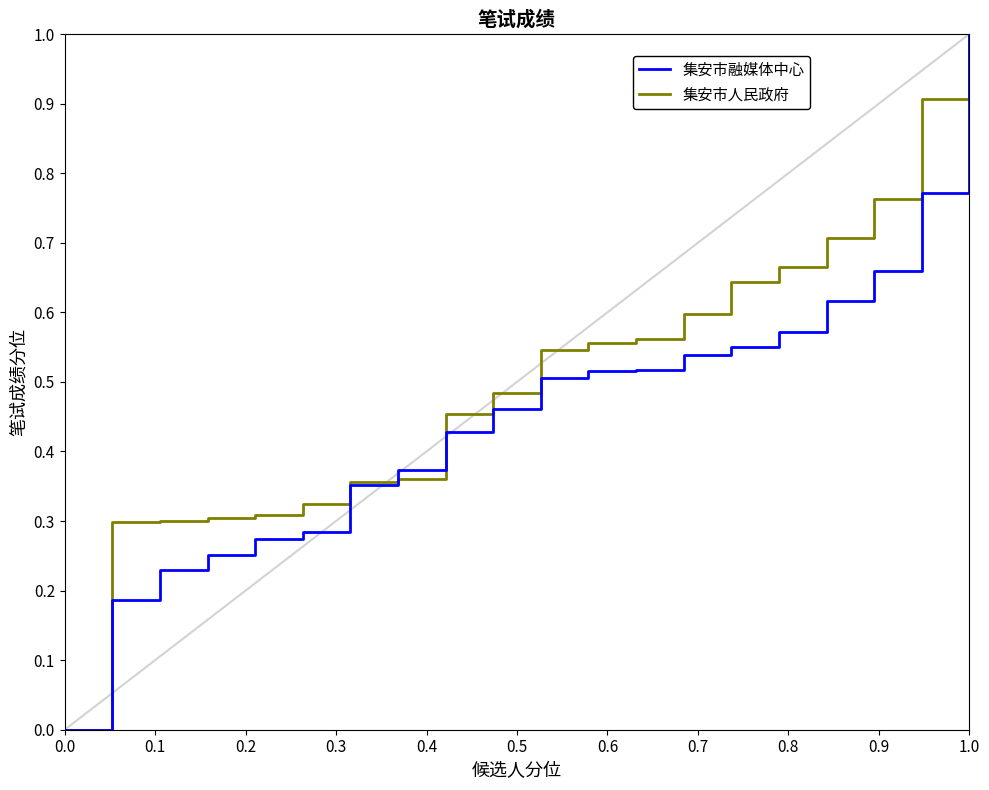

What is the maximum value for 集安市融媒体中心?

1.0